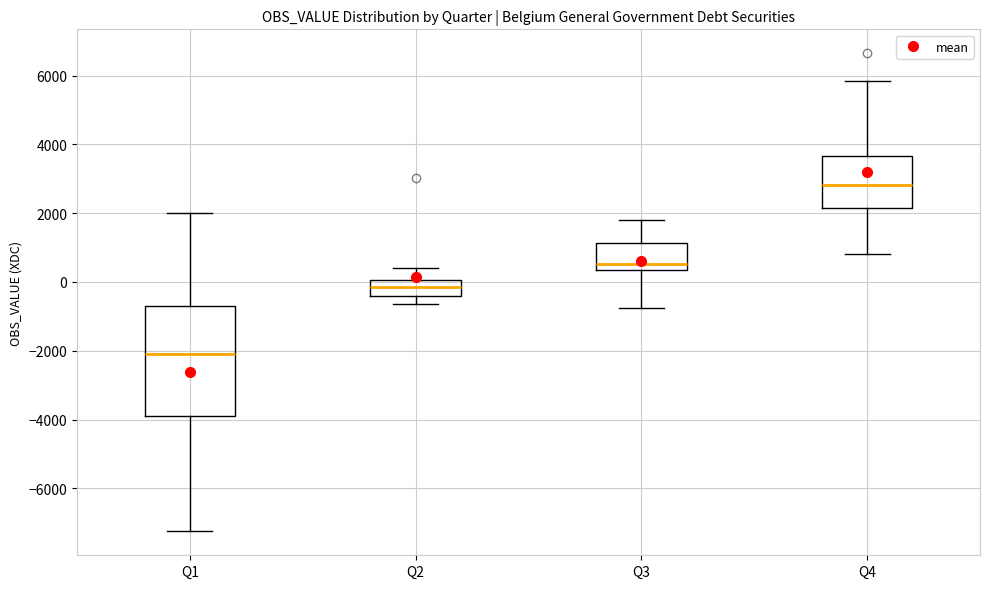

Reading left to right, read every box against the y-axis: the position of its median line, the range the box covers, and the ends of its whiskers. The values are not printed on the chart, so give them approximately, as read against the axis.

Q1: median -2000, box -3800 to -800, whiskers -7200 to 2000
Q2: median -200, box -400 to 0, whiskers -600 to 400
Q3: median 600, box 400 to 1200, whiskers -800 to 1800
Q4: median 2800, box 2200 to 3600, whiskers 800 to 5800